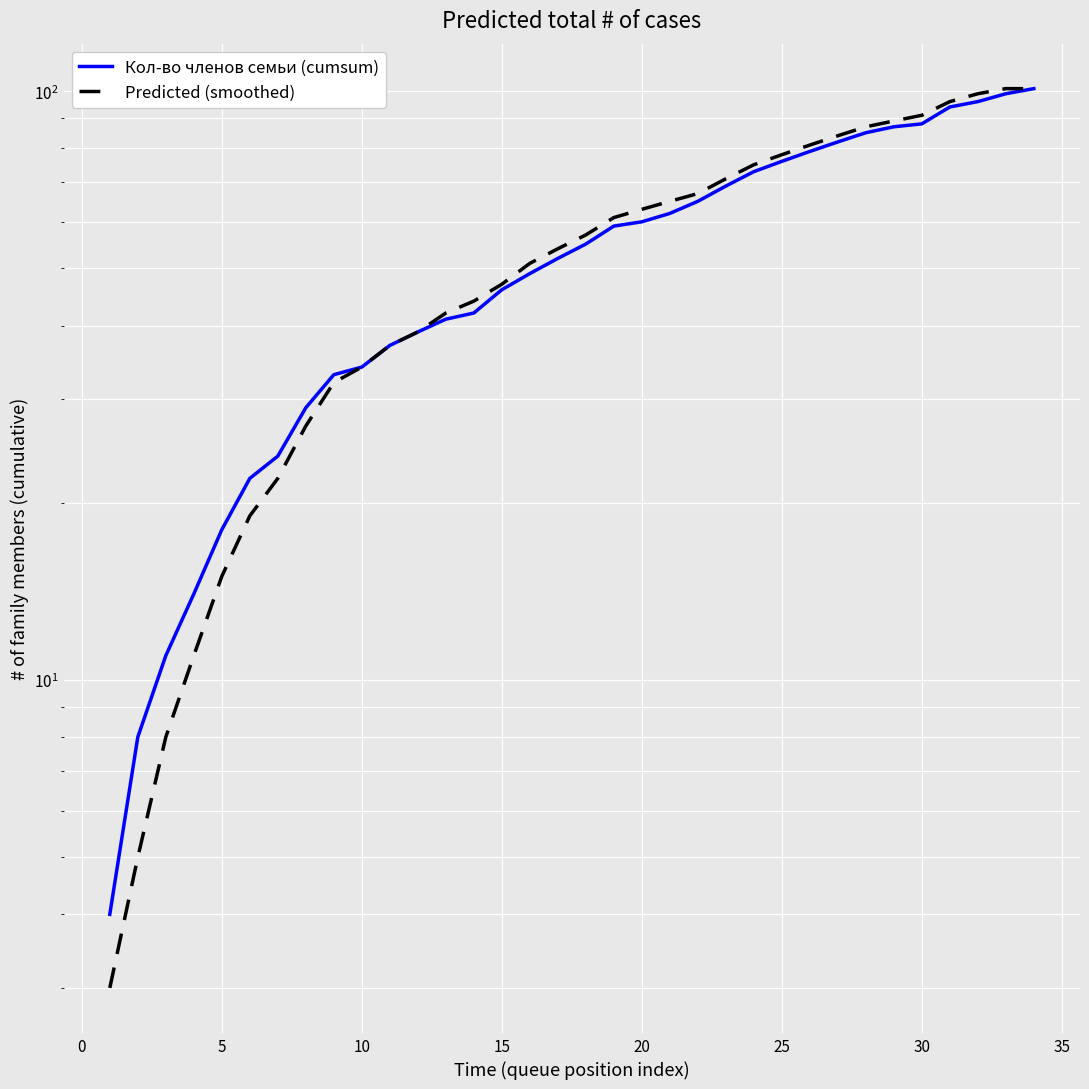

What is the highest value of the Кол-во членов семьи (cumsum) series?

101